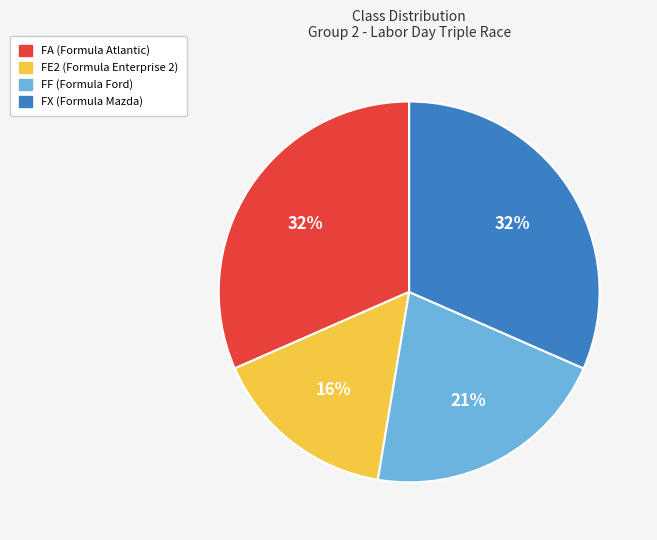

True or false: FE2 accounts for 24% of the total.

False